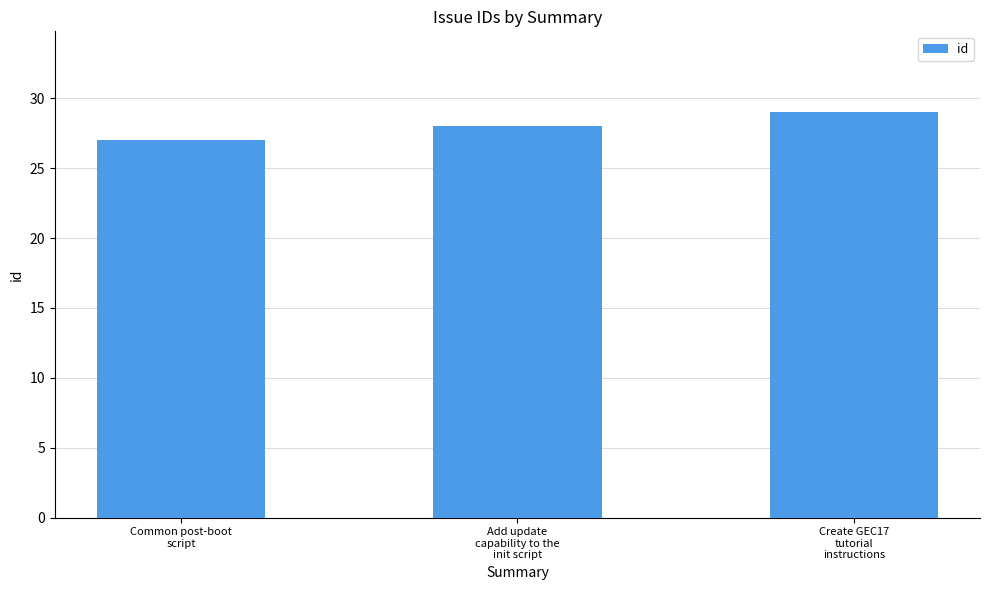

Does the chart contain stacked bars?

No